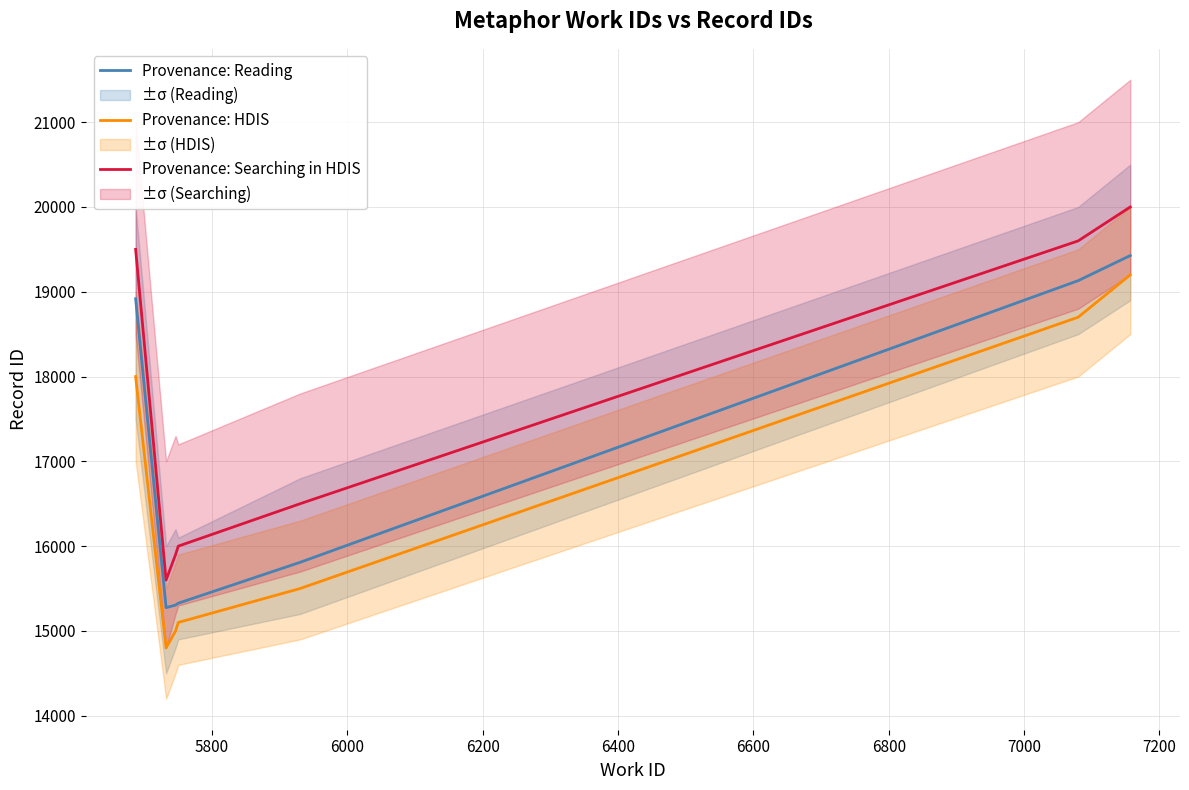

List the series in order of their peak value, highest first.

Provenance: Searching in HDIS, Provenance: Reading, Provenance: HDIS